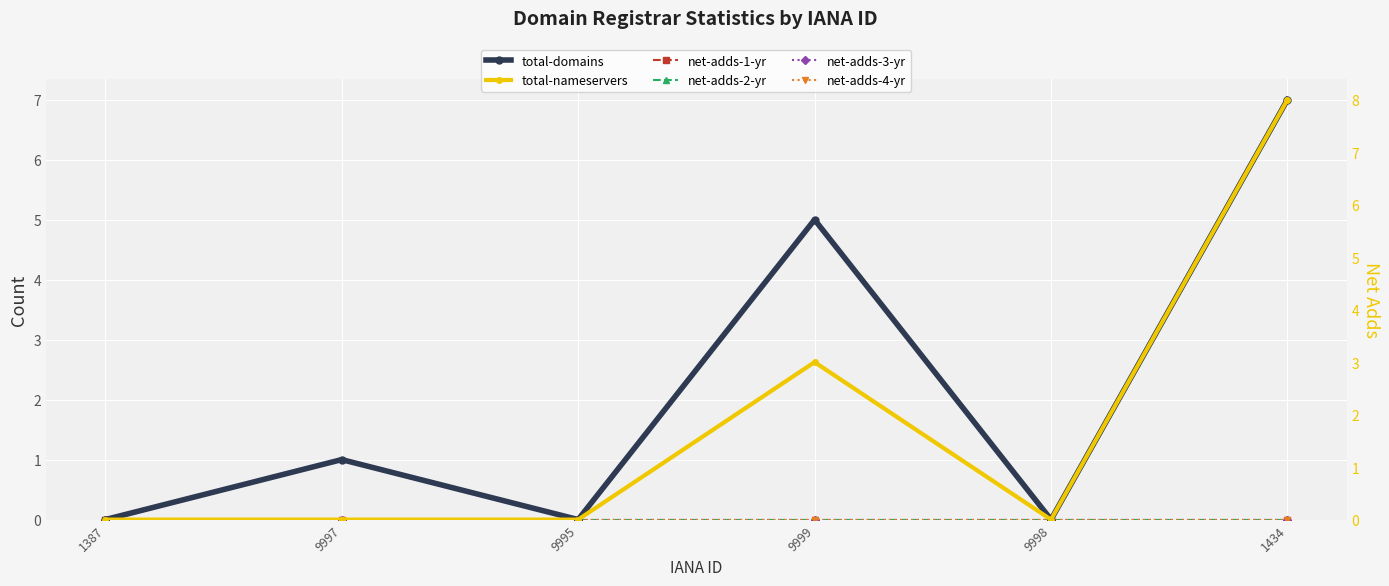

True or false: total-nameservers and total-domains intersect in this chart.

False